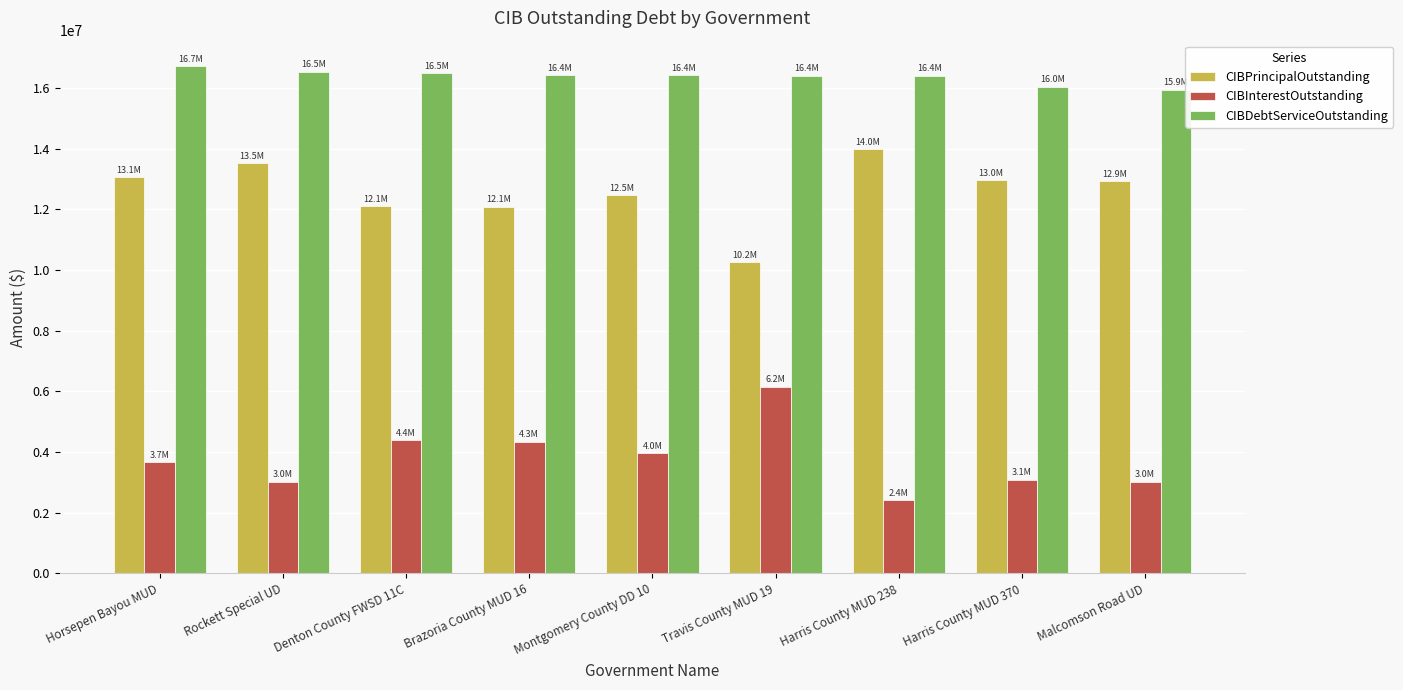

What is the label of the 2nd bar from the right?

Harris County MUD 370